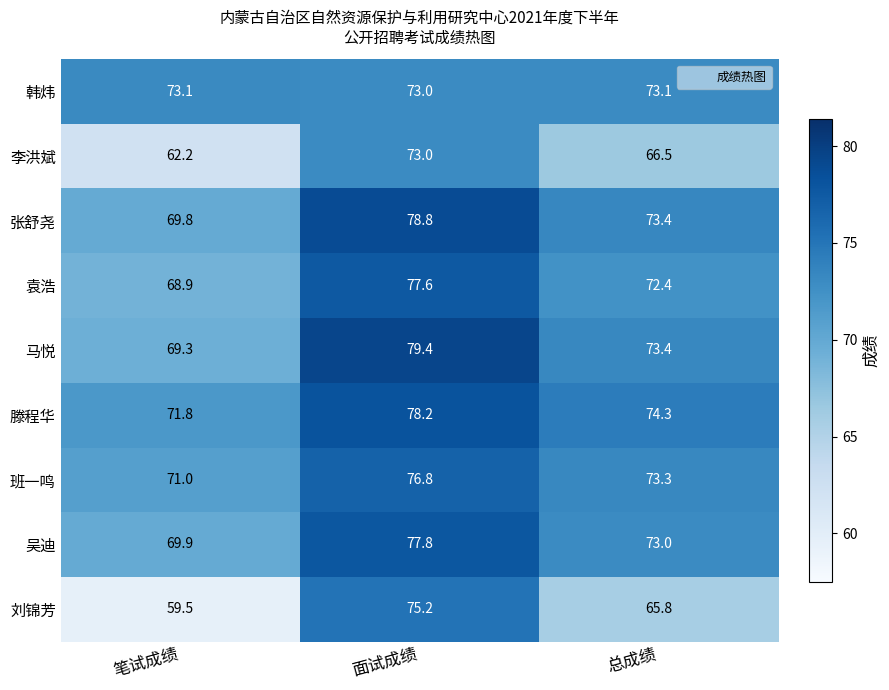

Which series has the largest range (max minus min)?

刘锦芳